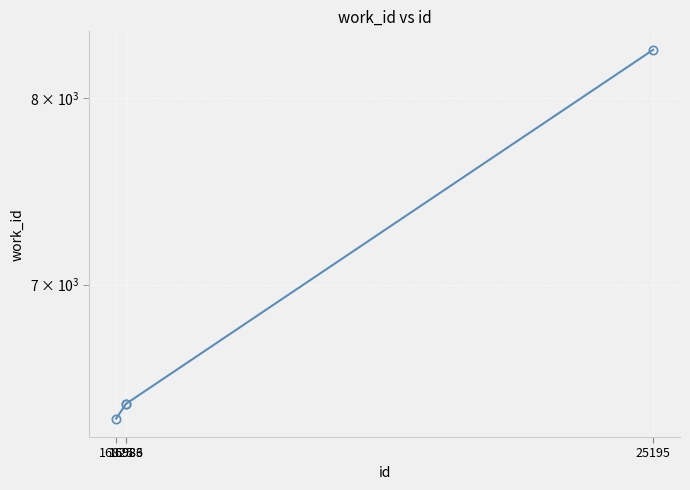

What is the maximum value shown in the chart?

8280